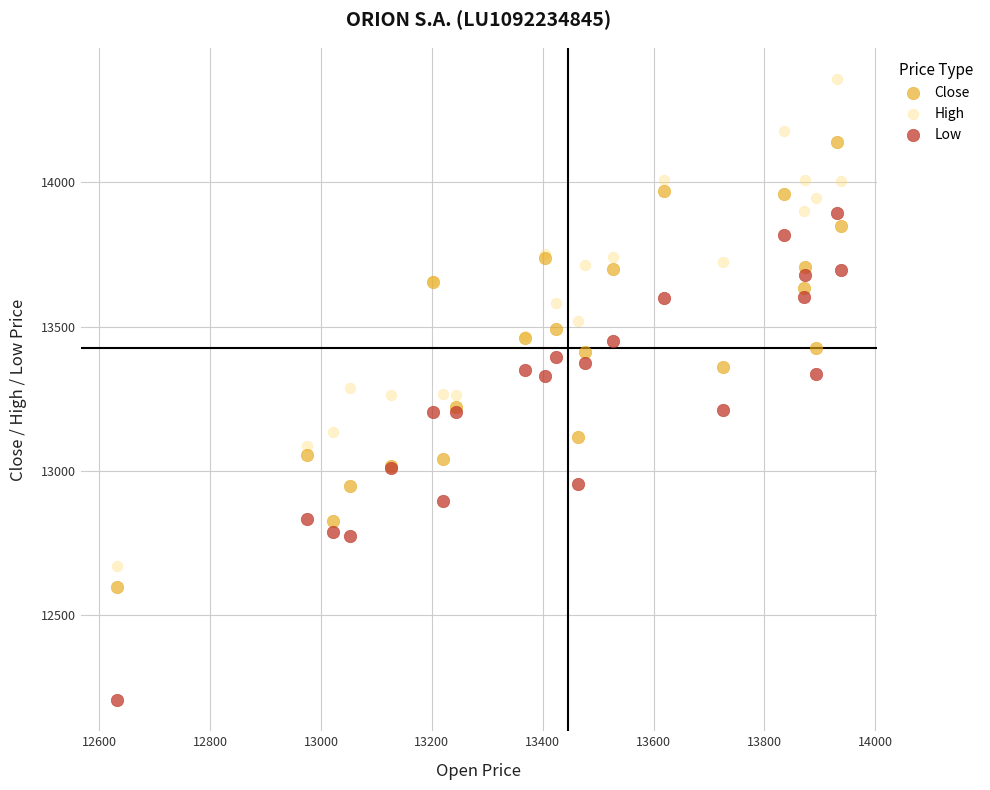

What is the X range (max minus min) for the scatter plot?

1306